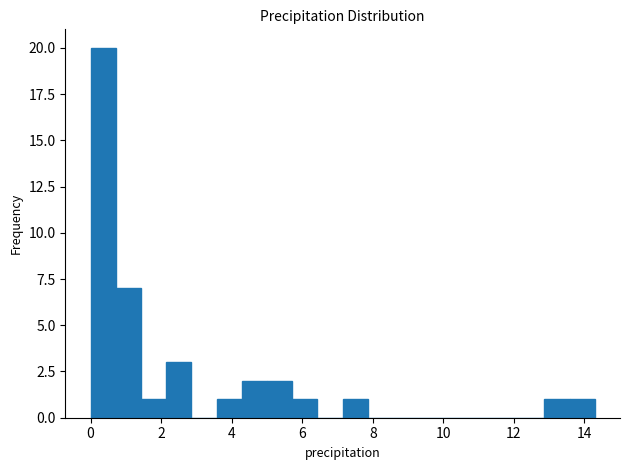

Read against the x-axis, roughly where is the centre of the tallest bar?

0.4